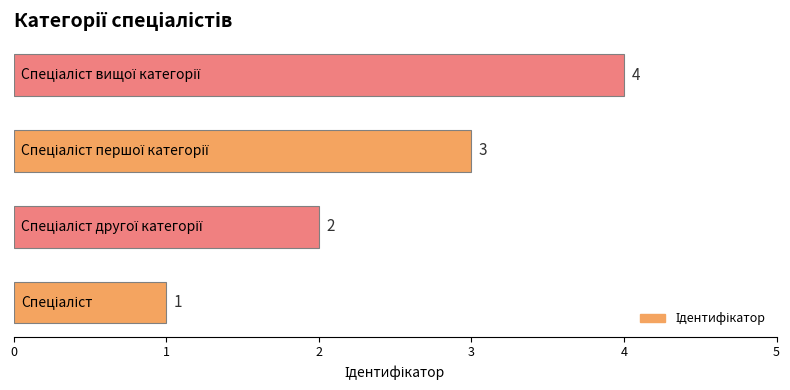

How many categories are shown in the chart?

4